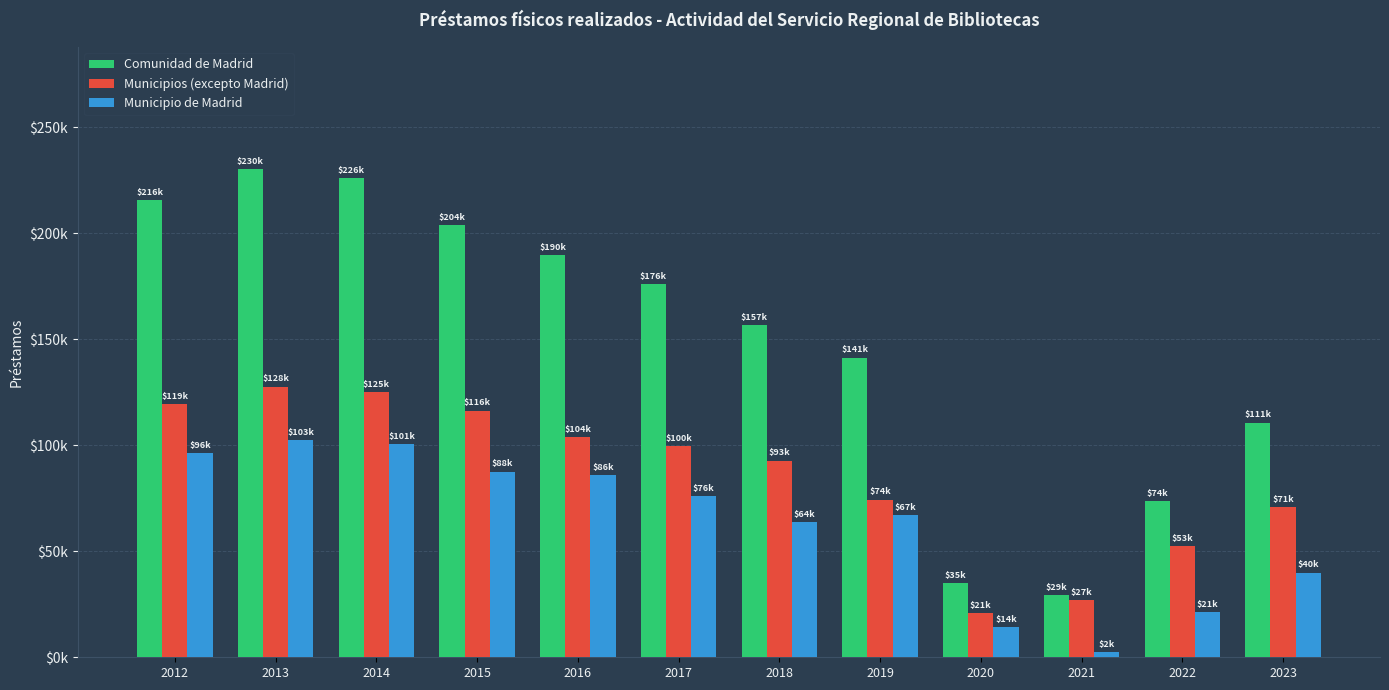

Does the chart contain stacked bars?

No